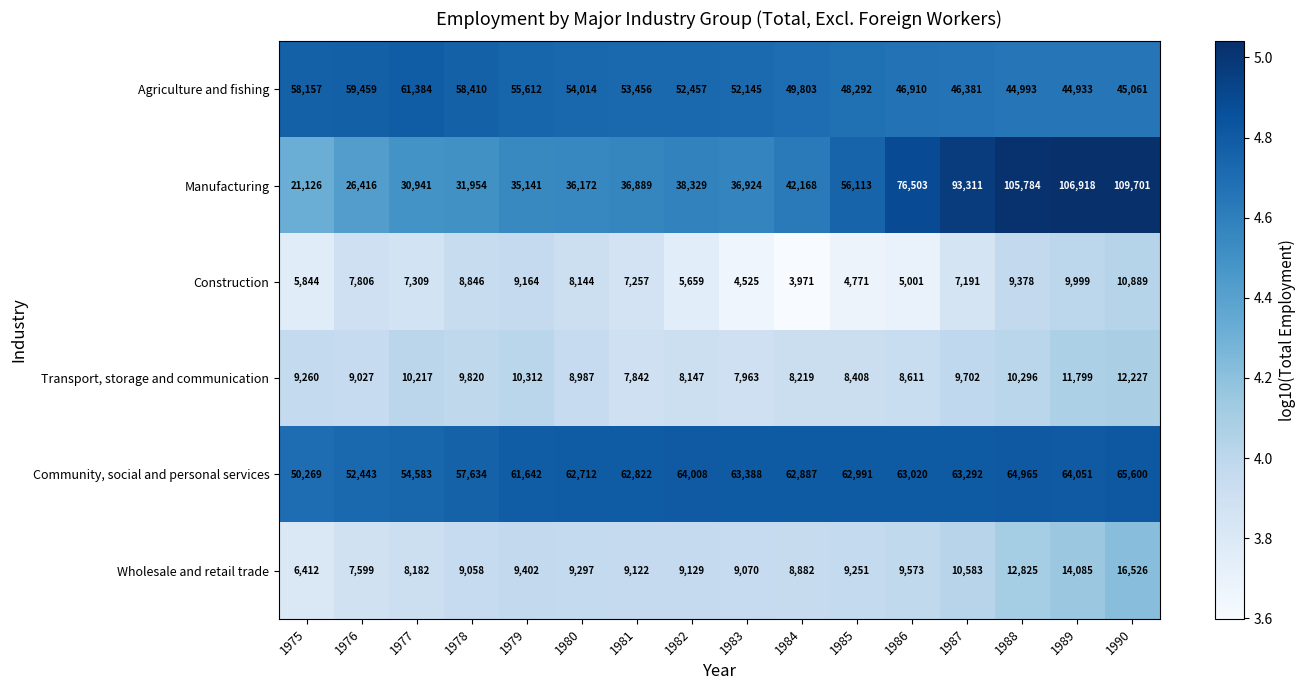

Between 1976 and 1985, which series saw the biggest shift?

Manufacturing